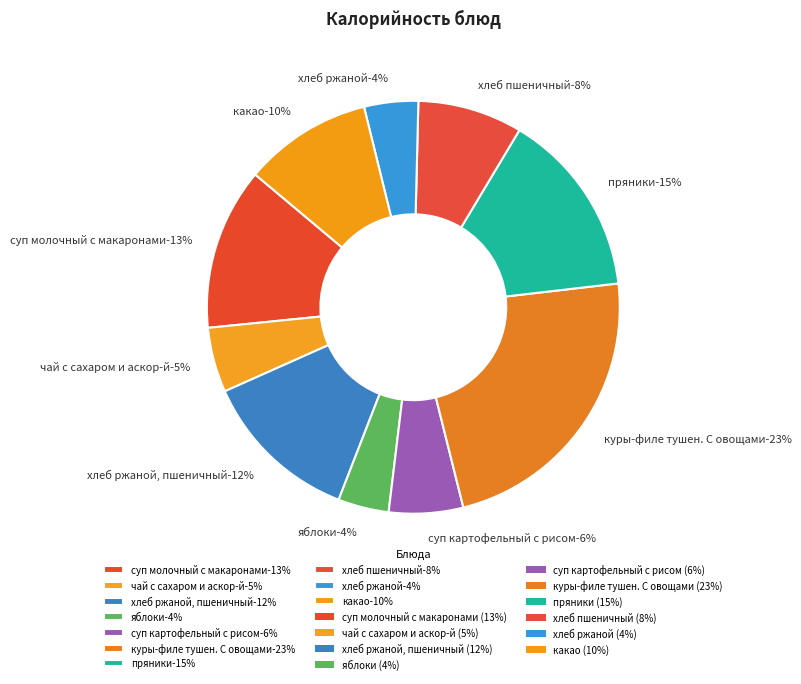

Rank the categories by value from highest to lowest.

куры-филе тушен. С овощами, пряники, суп молочный с макаронами, хлеб ржаной, пшеничный, какао, хлеб пшеничный, суп картофельный с рисом, чай с сахаром и аскор-й, хлеб ржаной, яблоки